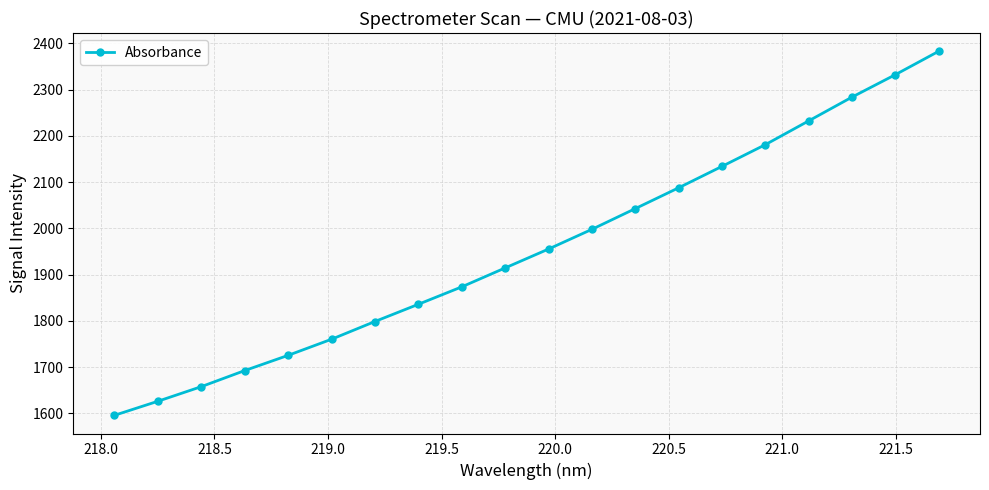

True or false: the data has more than 2 interior local peaks.

False